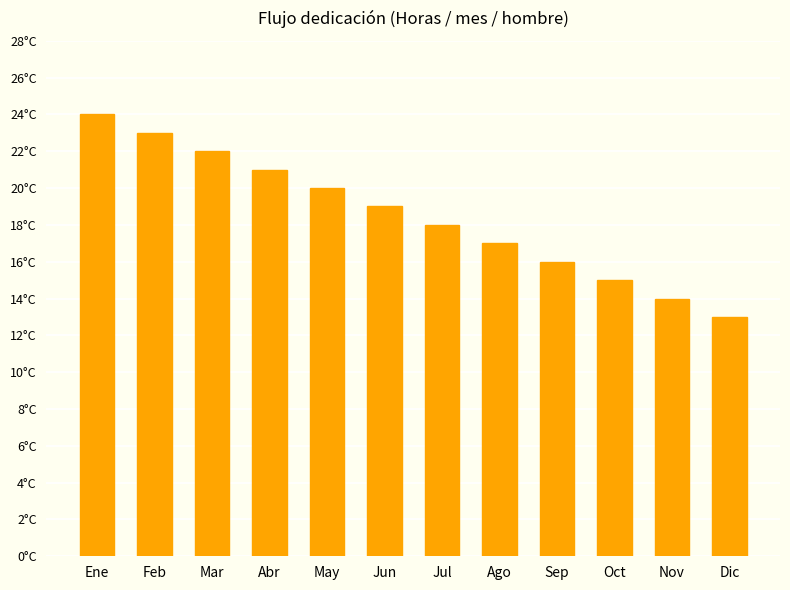

Are the bars horizontal?

No